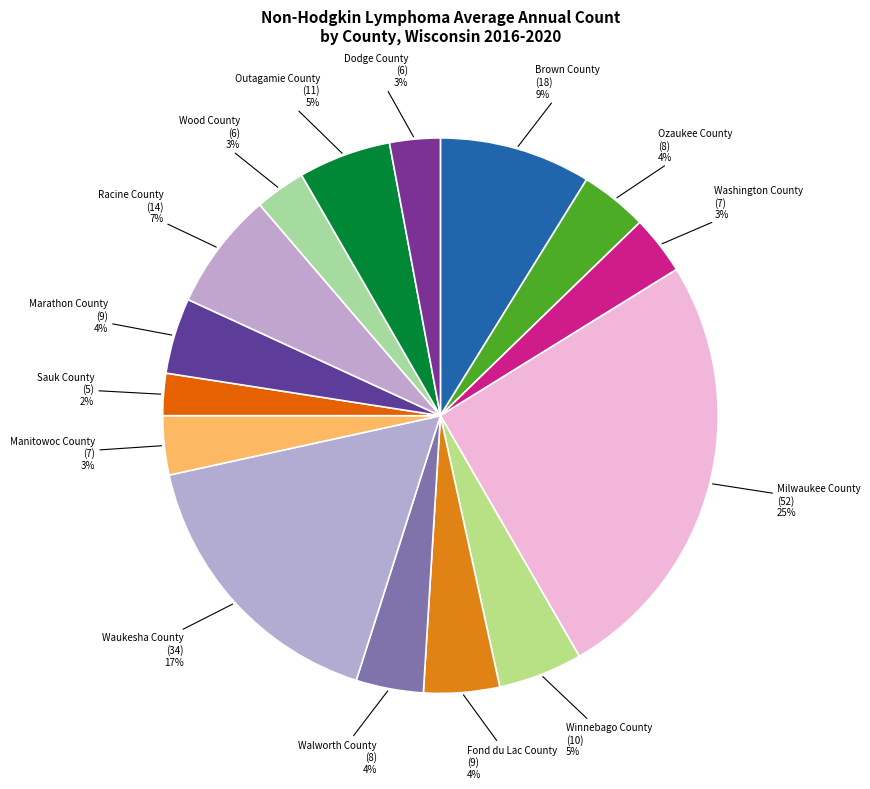

Is there any slice that represents more than half of the pie?

No